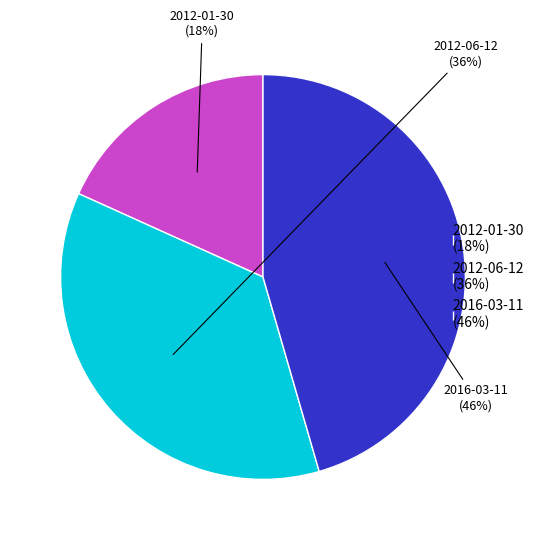

Is there a majority slice in this chart?

No